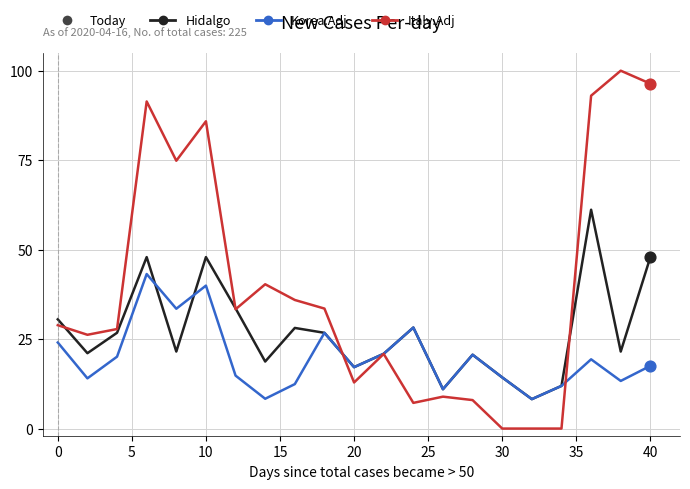

Which series has the largest total across all categories?

Italy.Adj